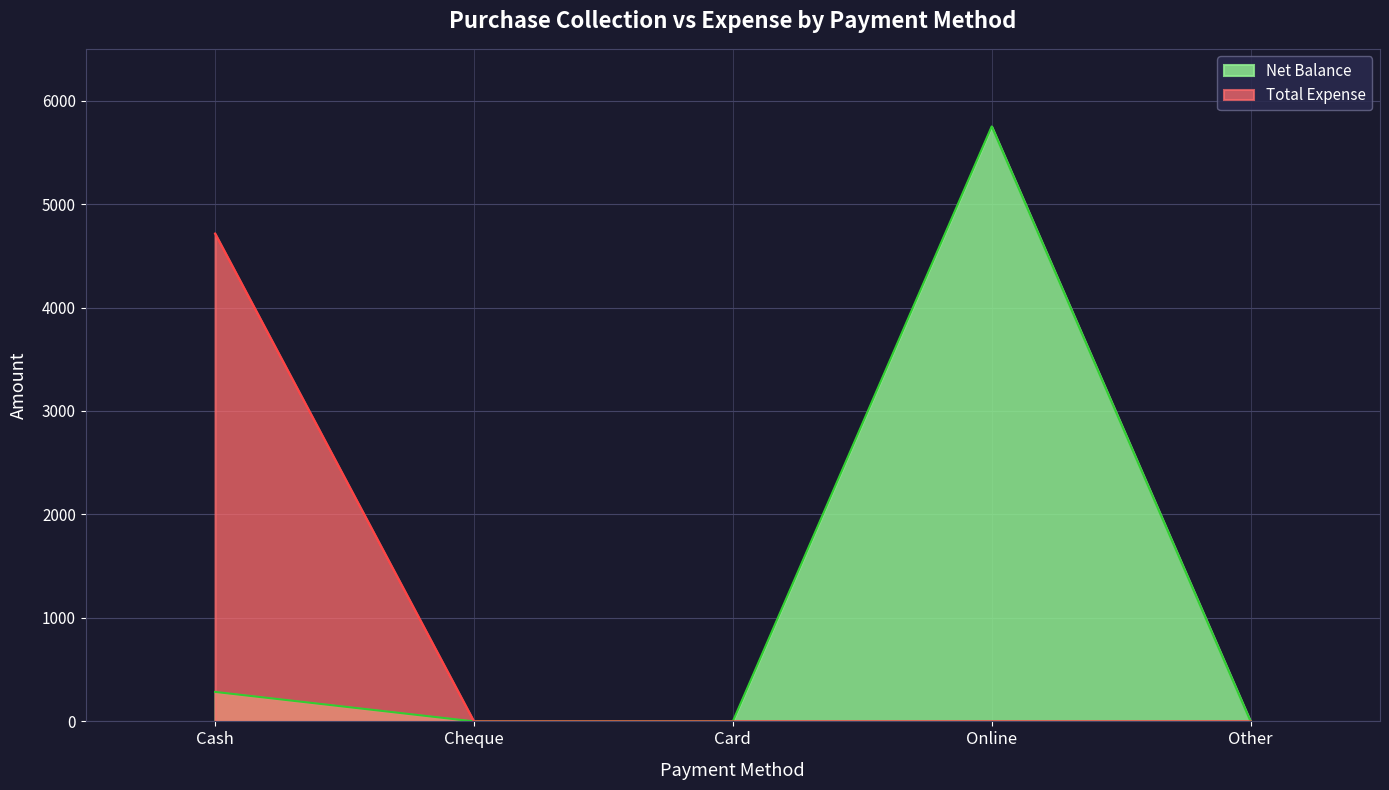

What is the greatest value displayed?

5750